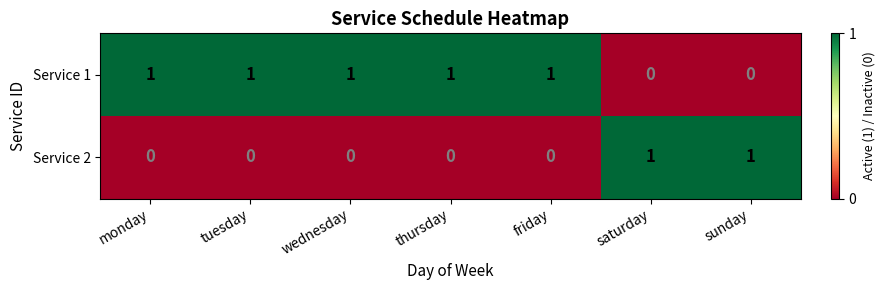

Count the Service 1 values in the range 0 to 1.

7